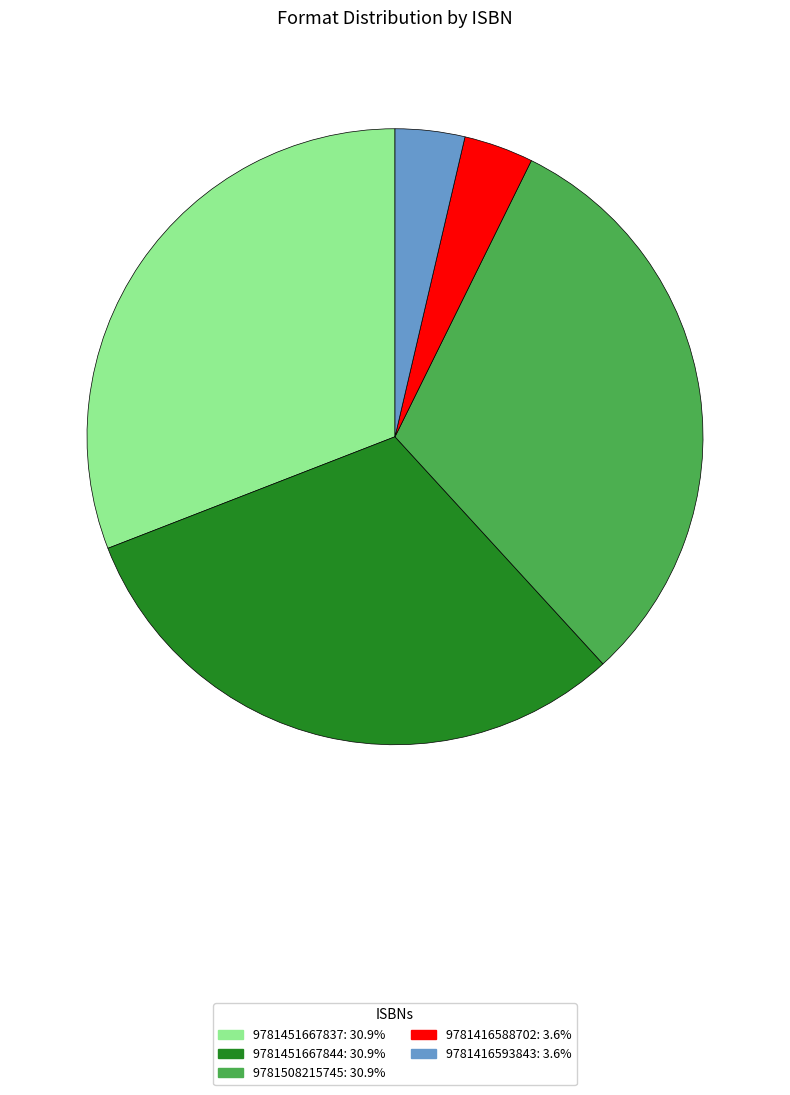

Is 9781451667844 the majority of the pie?

No